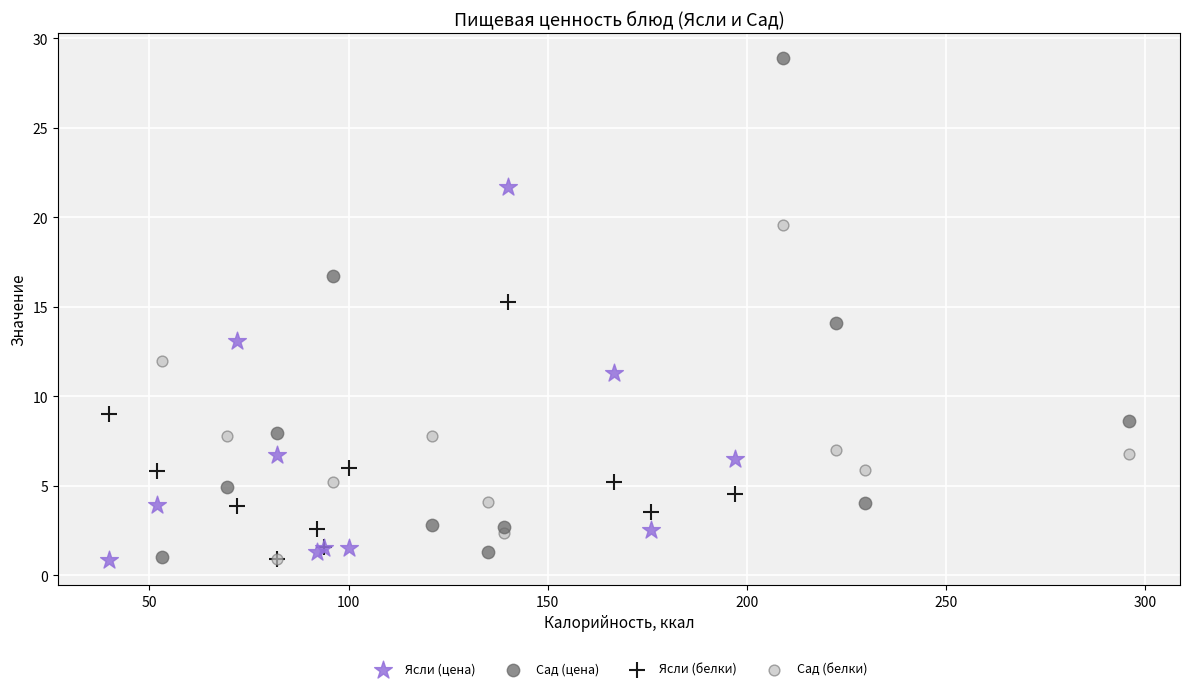

Which series reaches the maximum Y coordinate?

Сад (цена)